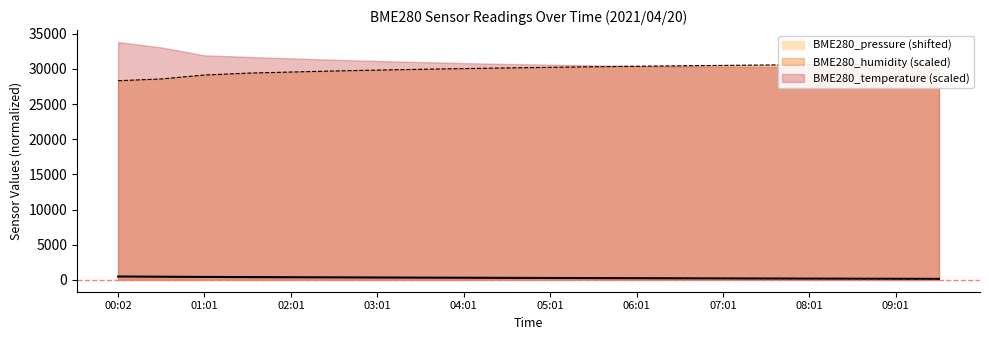

What is the average value of the BME280_humidity series?

29980.8